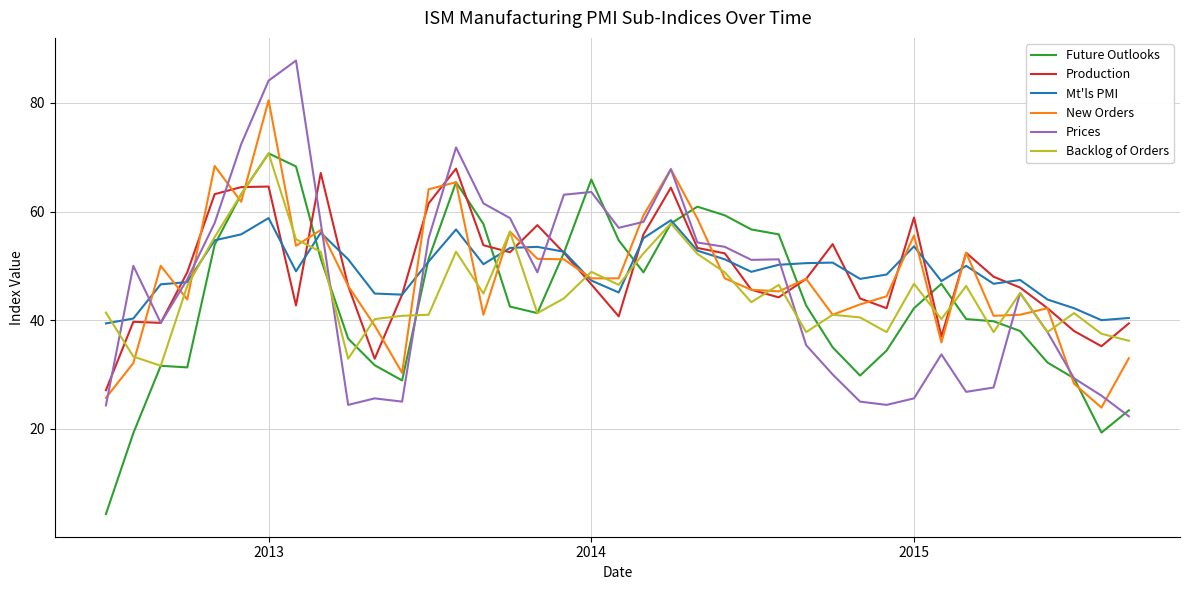

What is the lowest value of the Prices series?

22.3